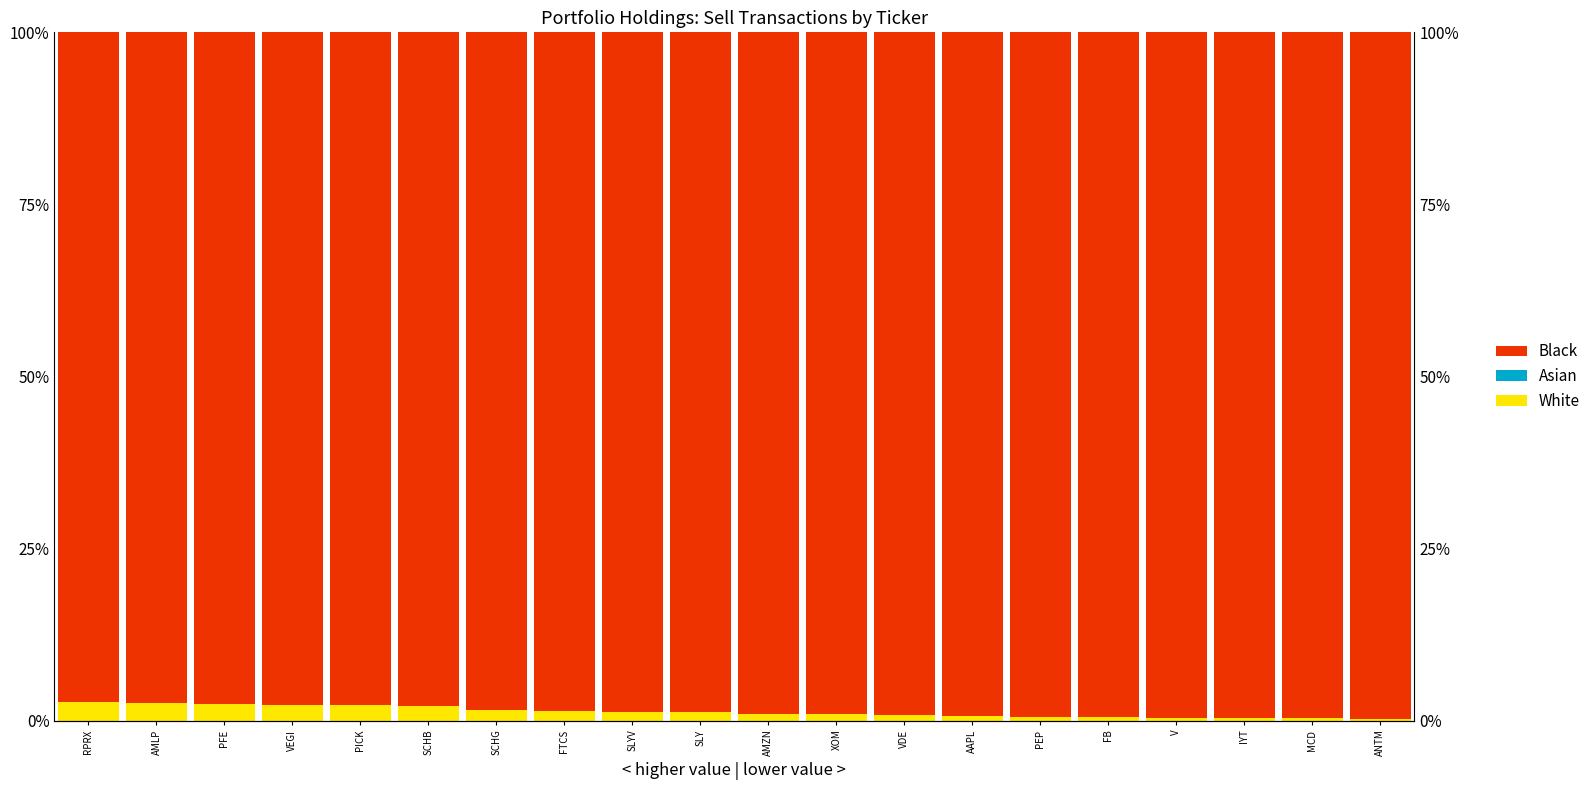

Which category has the highest value across all series?

ANTM